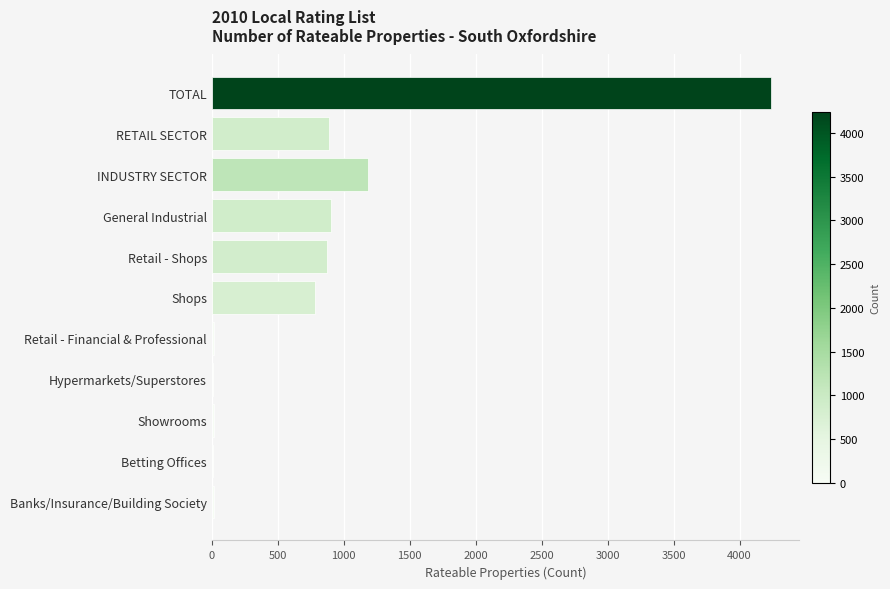

What is the average value?

813